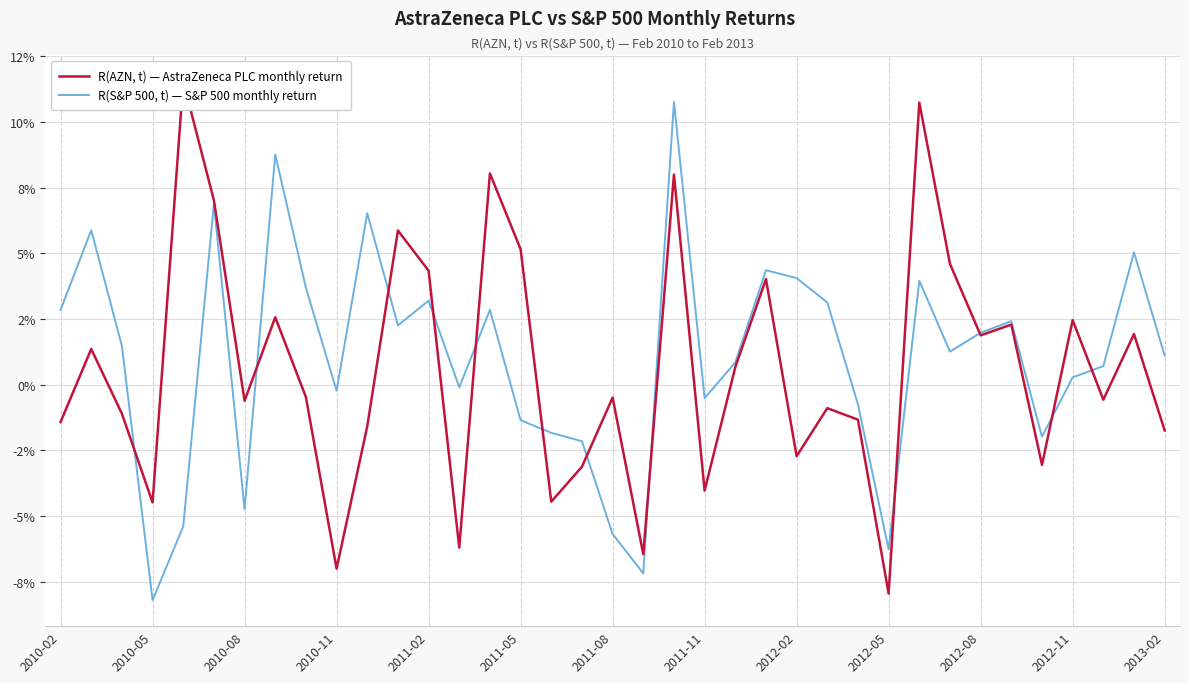

At how many categories does at least one series exceed 0?

25